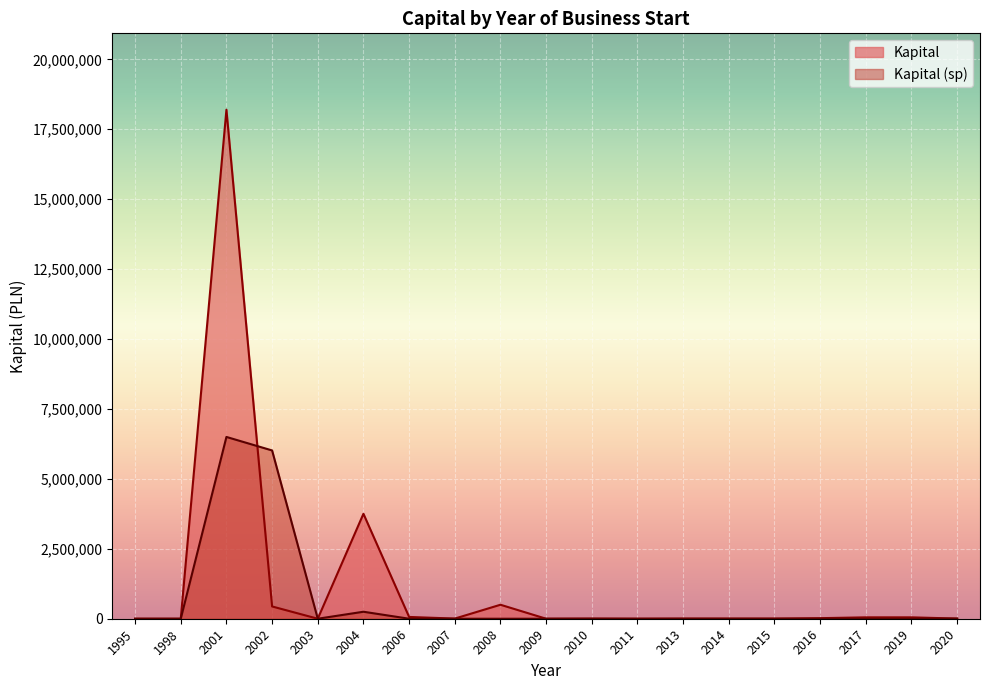

What is the value of the Kapital point at the 13th from the left?

5000